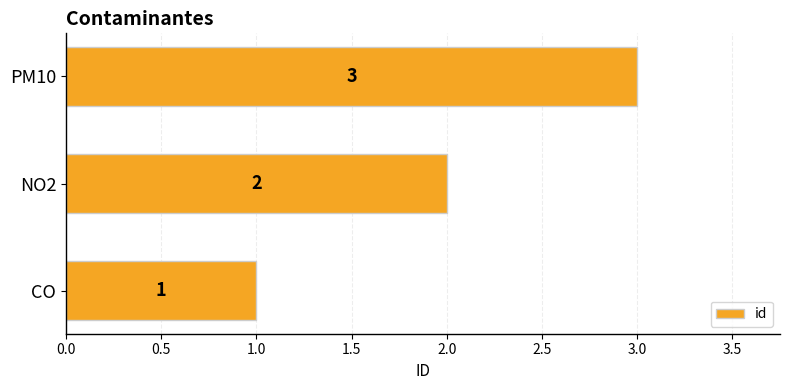

Is it true that the value at PM10 is 4?

False